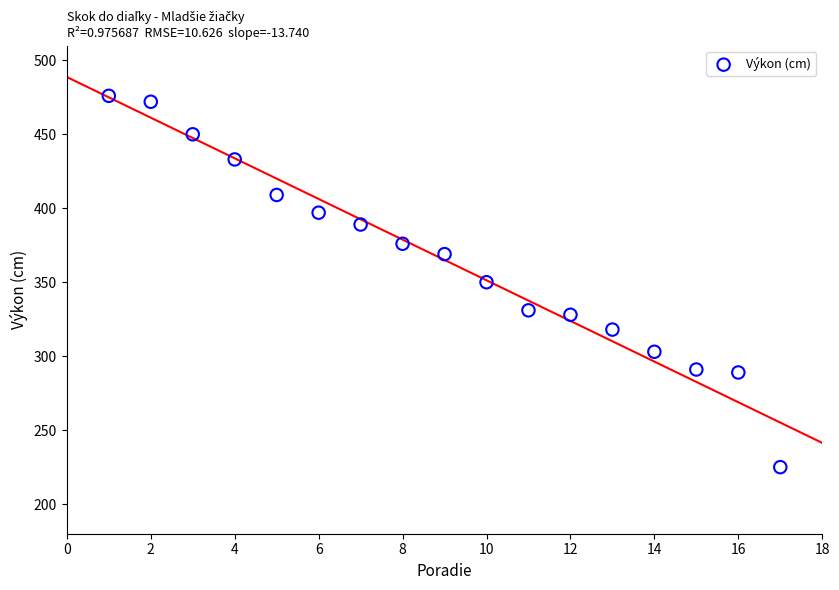

What is the range of Y values (max minus min)?

251